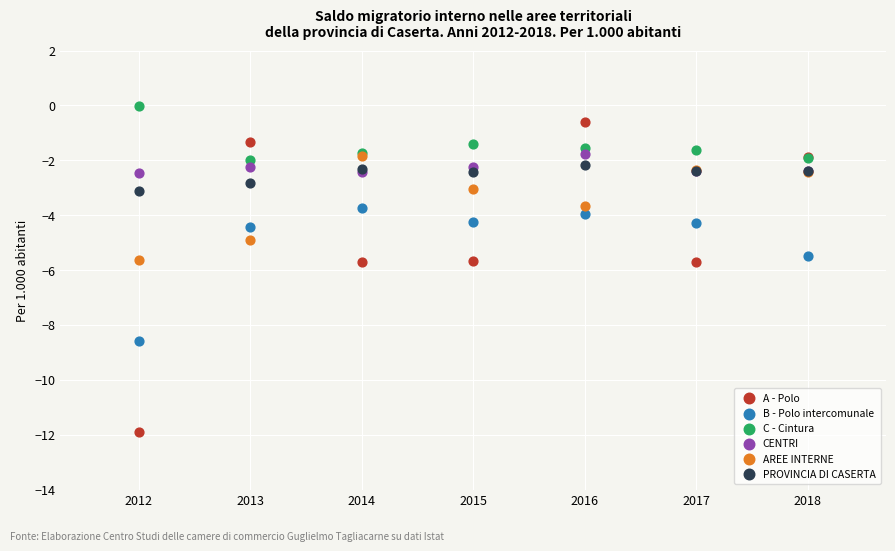

What are all the series names shown in the legend?

A - Polo, B - Polo intercomunale, C - Cintura, CENTRI, AREE INTERNE, PROVINCIA DI CASERTA